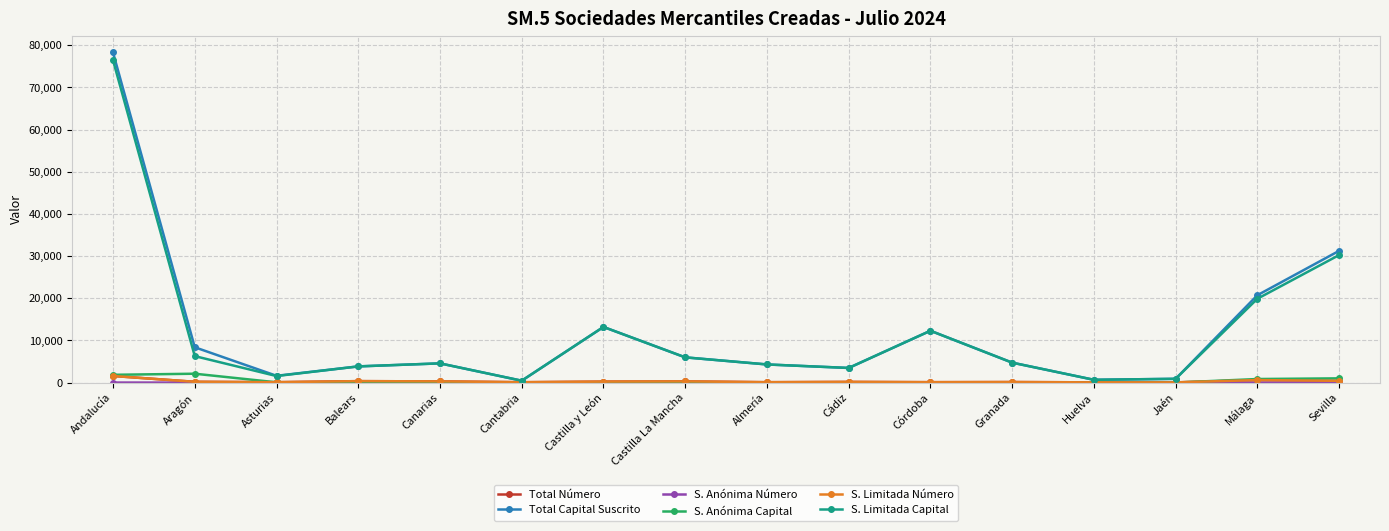

True or false: S. Limitada Capital has more than 0 points higher than both neighbors.

True